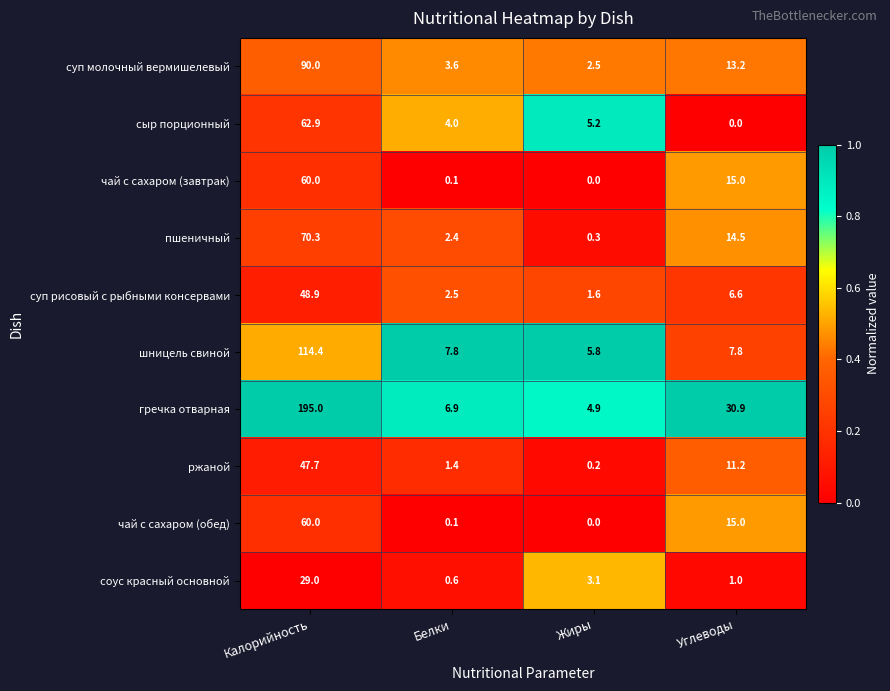

At which label is пшеничный closest to 35?

Углеводы